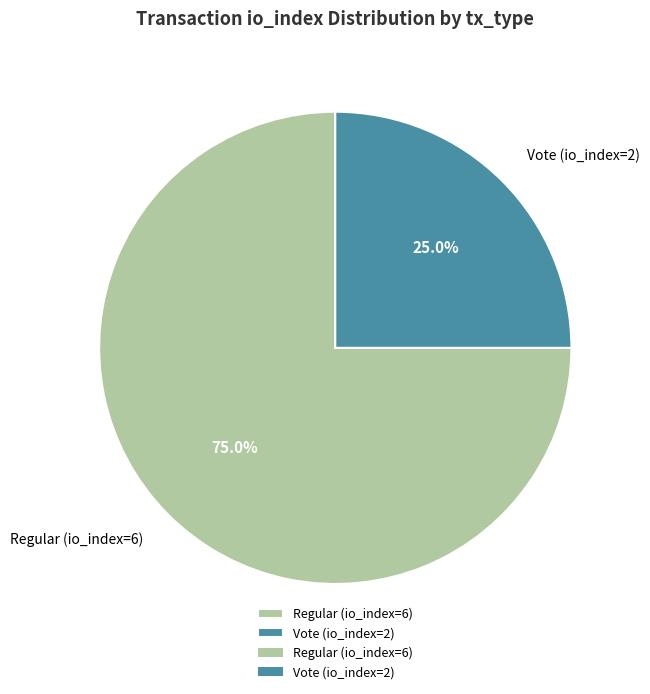

True or false: Vote (io_index=2) accounts for 25% of the total.

True